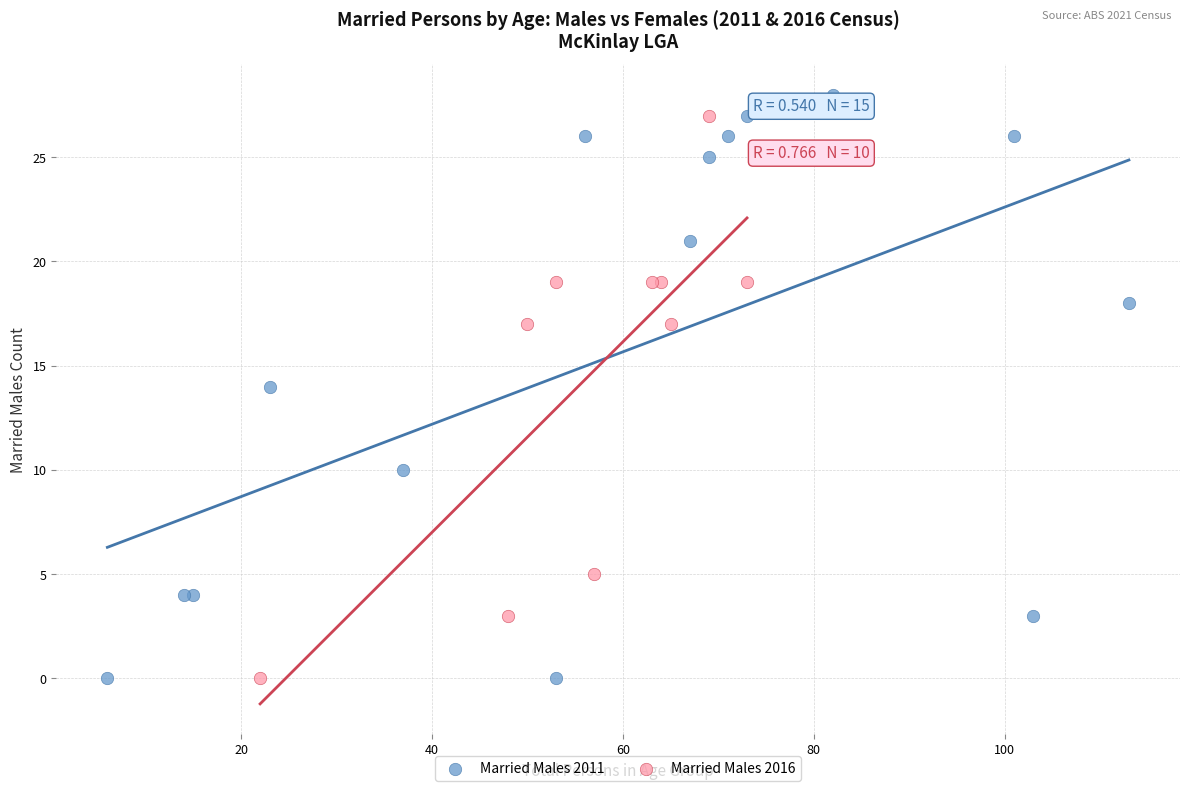

Which series has the largest Y range (max minus min)?

Married Males 2011